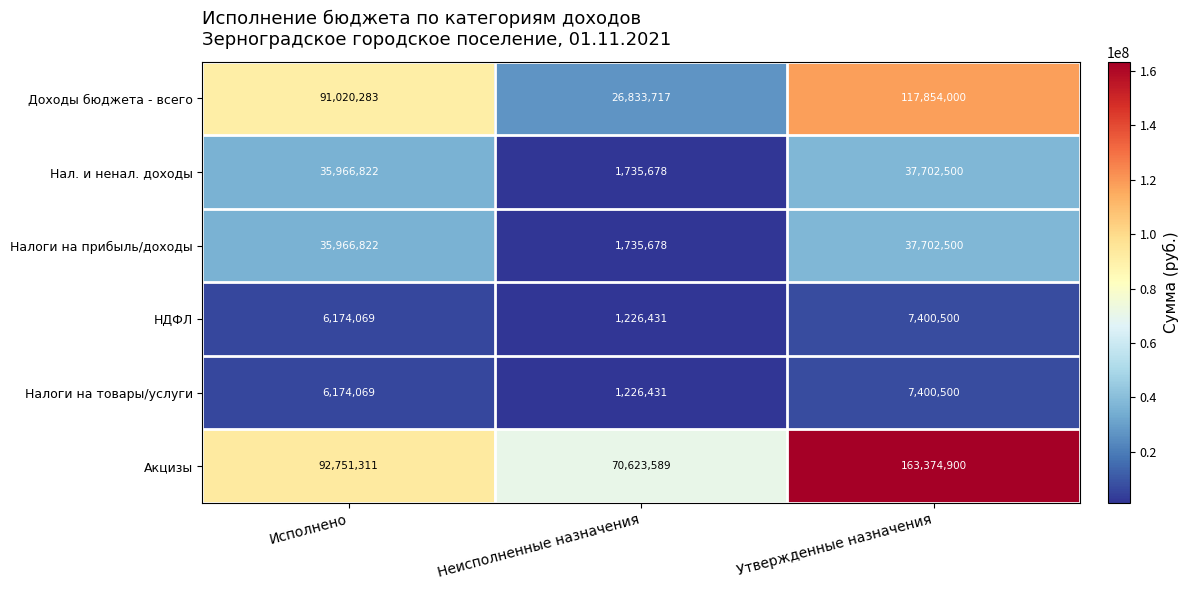

What is the difference between the highest and lowest values at Утвержденные назначения?

155974400